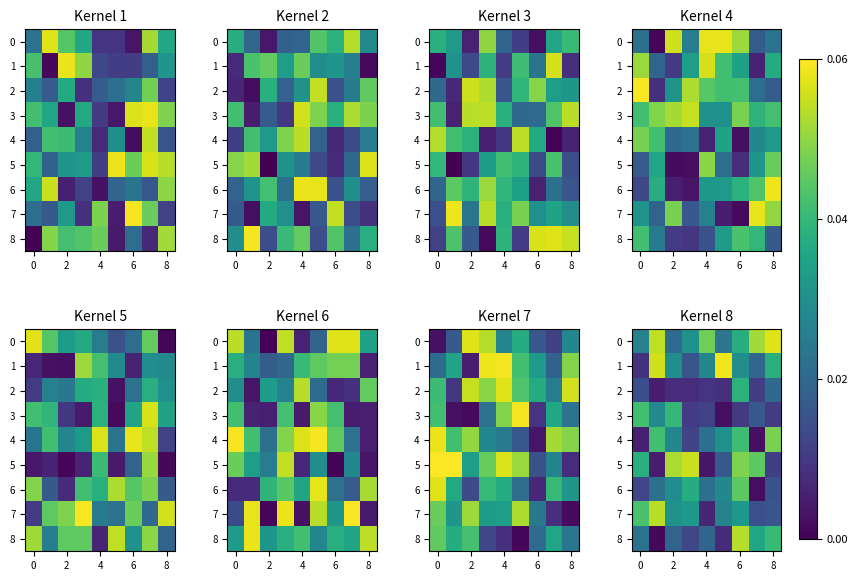

What is the sum of all 1 values?

0.3